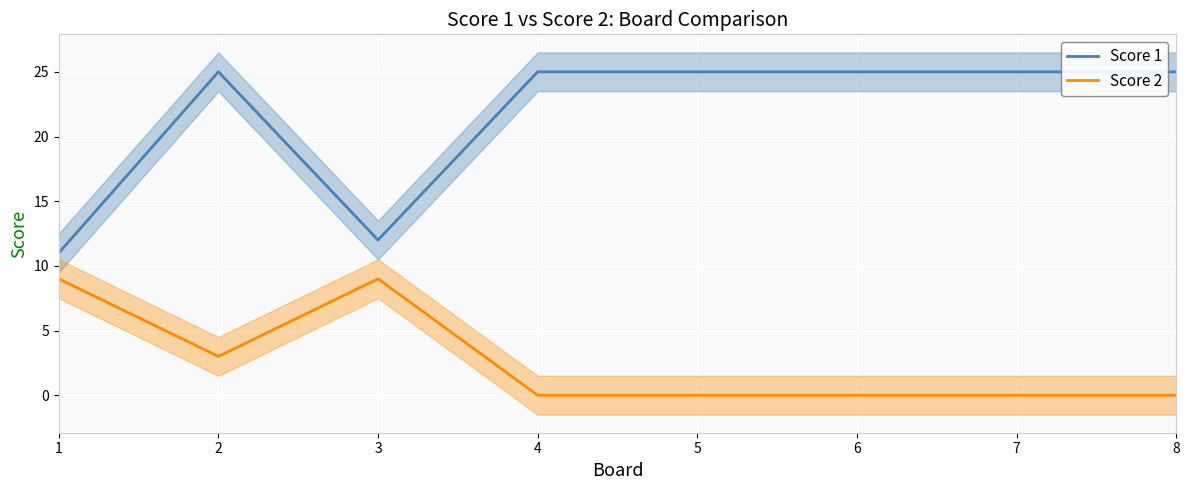

Reading left to right, extract all data points from this chart.

Score 1: 11	25	12	25	25	25	25	25
Score 2: 9	3	9	0	0	0	0	0